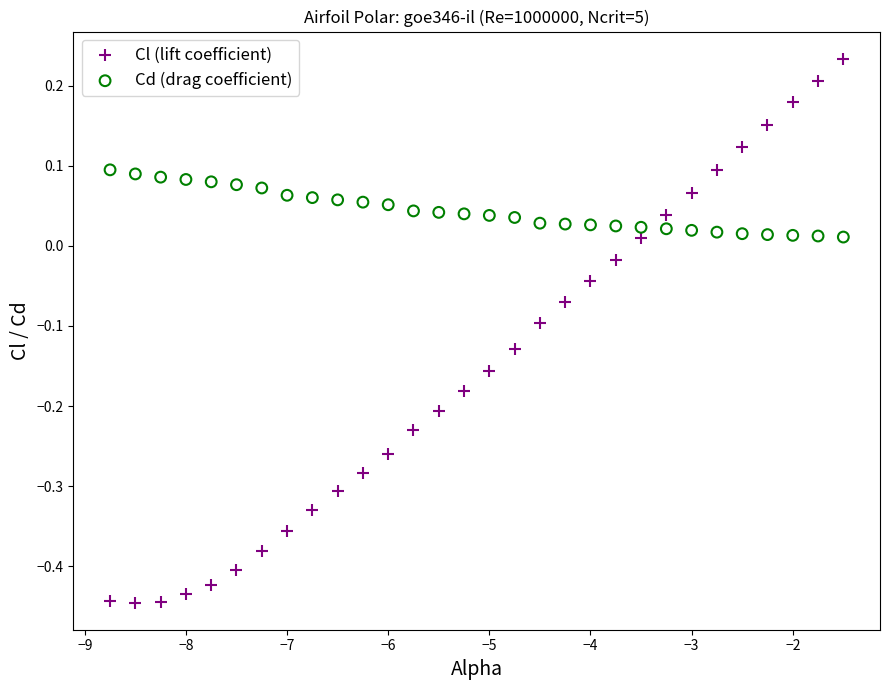

Which series contains the highest Y value?

Cl (lift coefficient)